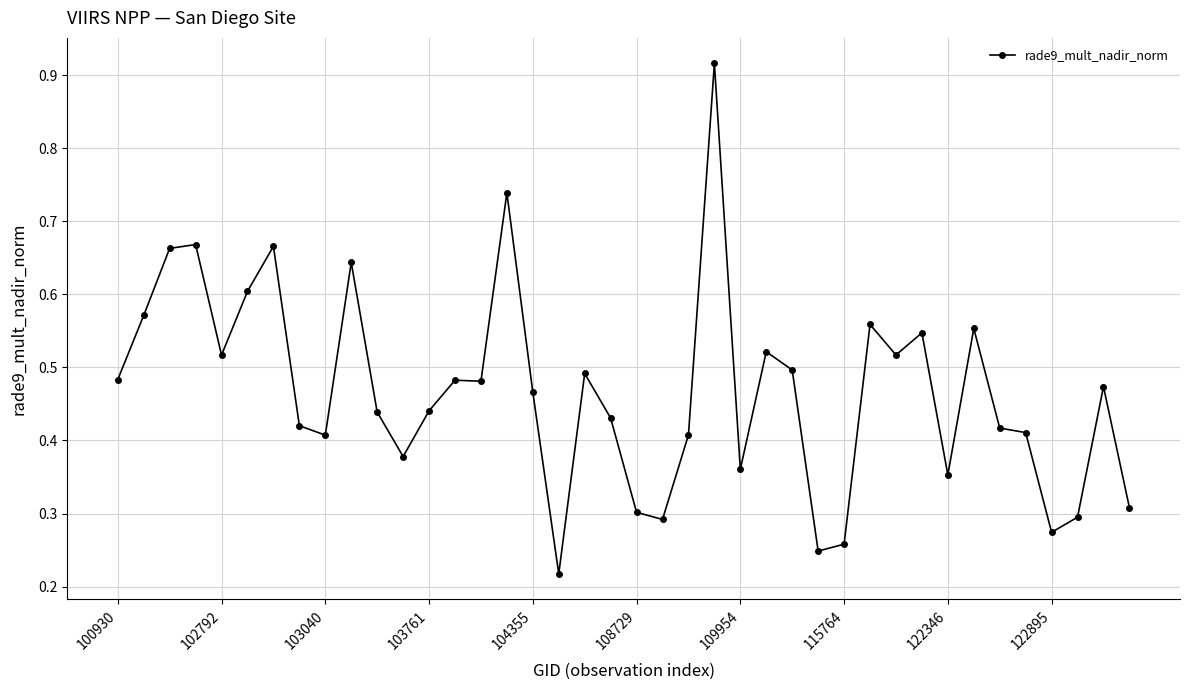

How many values are between 0 and 1?

40